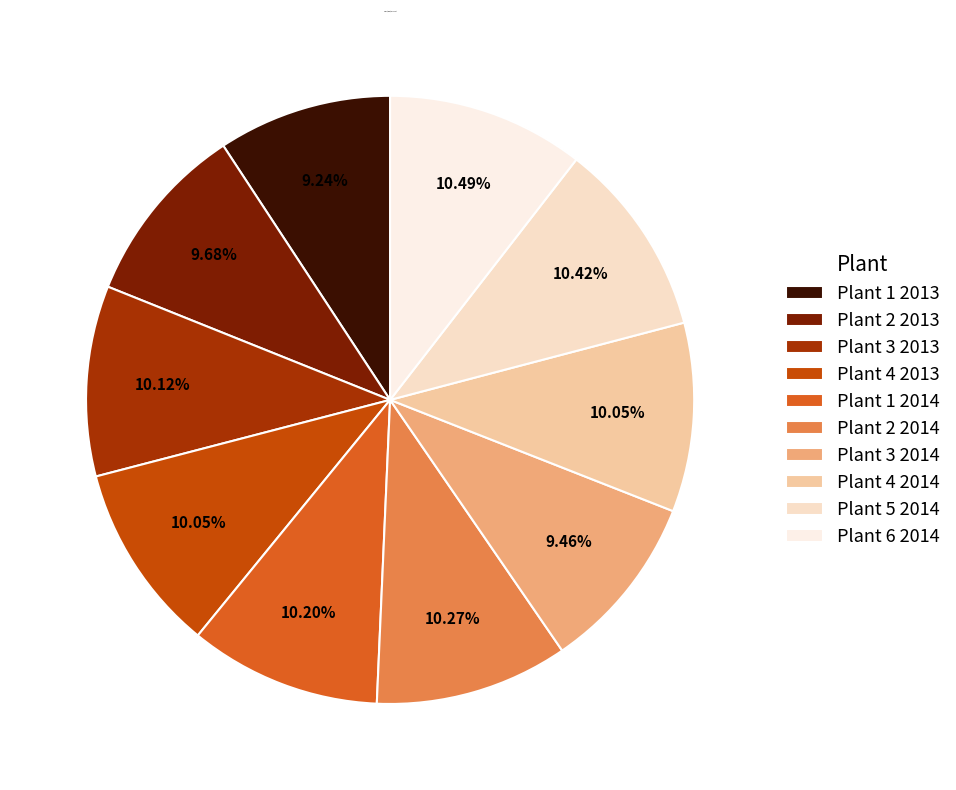

To the nearest percent, what is the average slice percentage?

10%